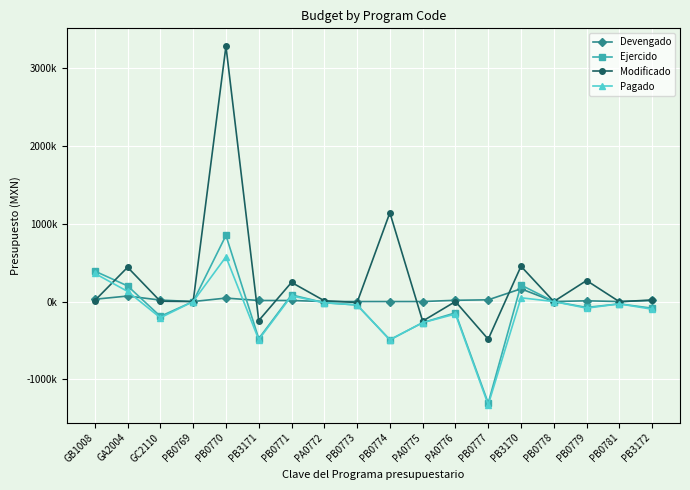

What is the label of the 14th point from the right?

PB0770